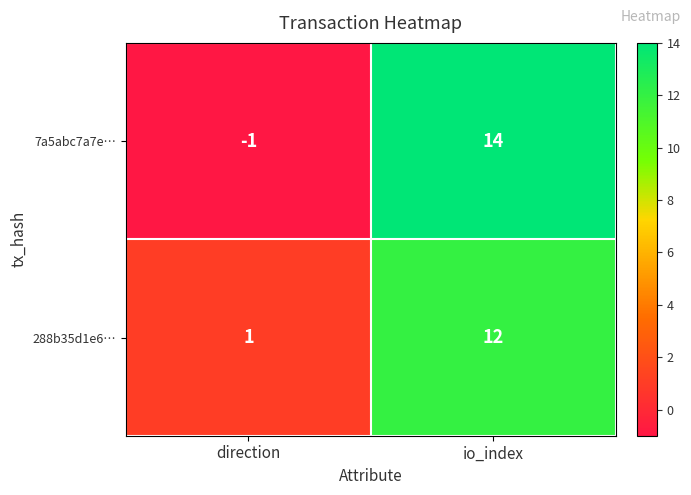

Rank the categories by 288b35d1e6… value from lowest to highest.

direction, io_index